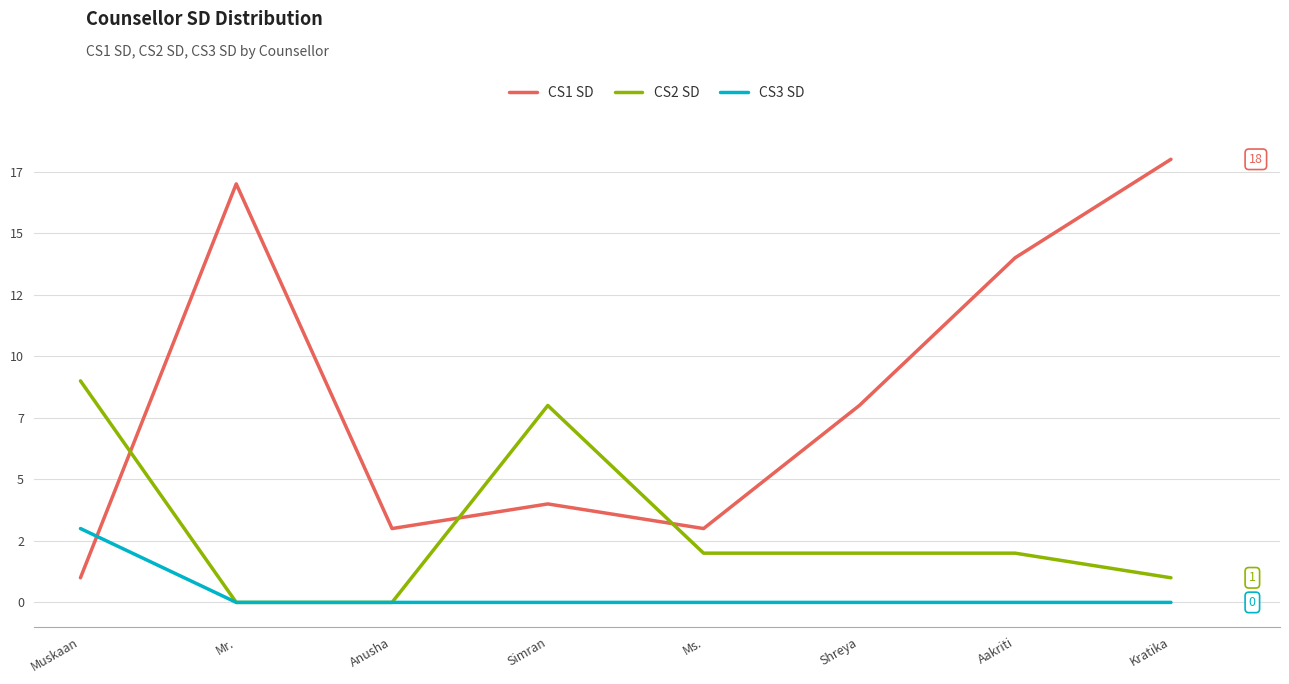

Does the chart have visible grid lines?

Yes